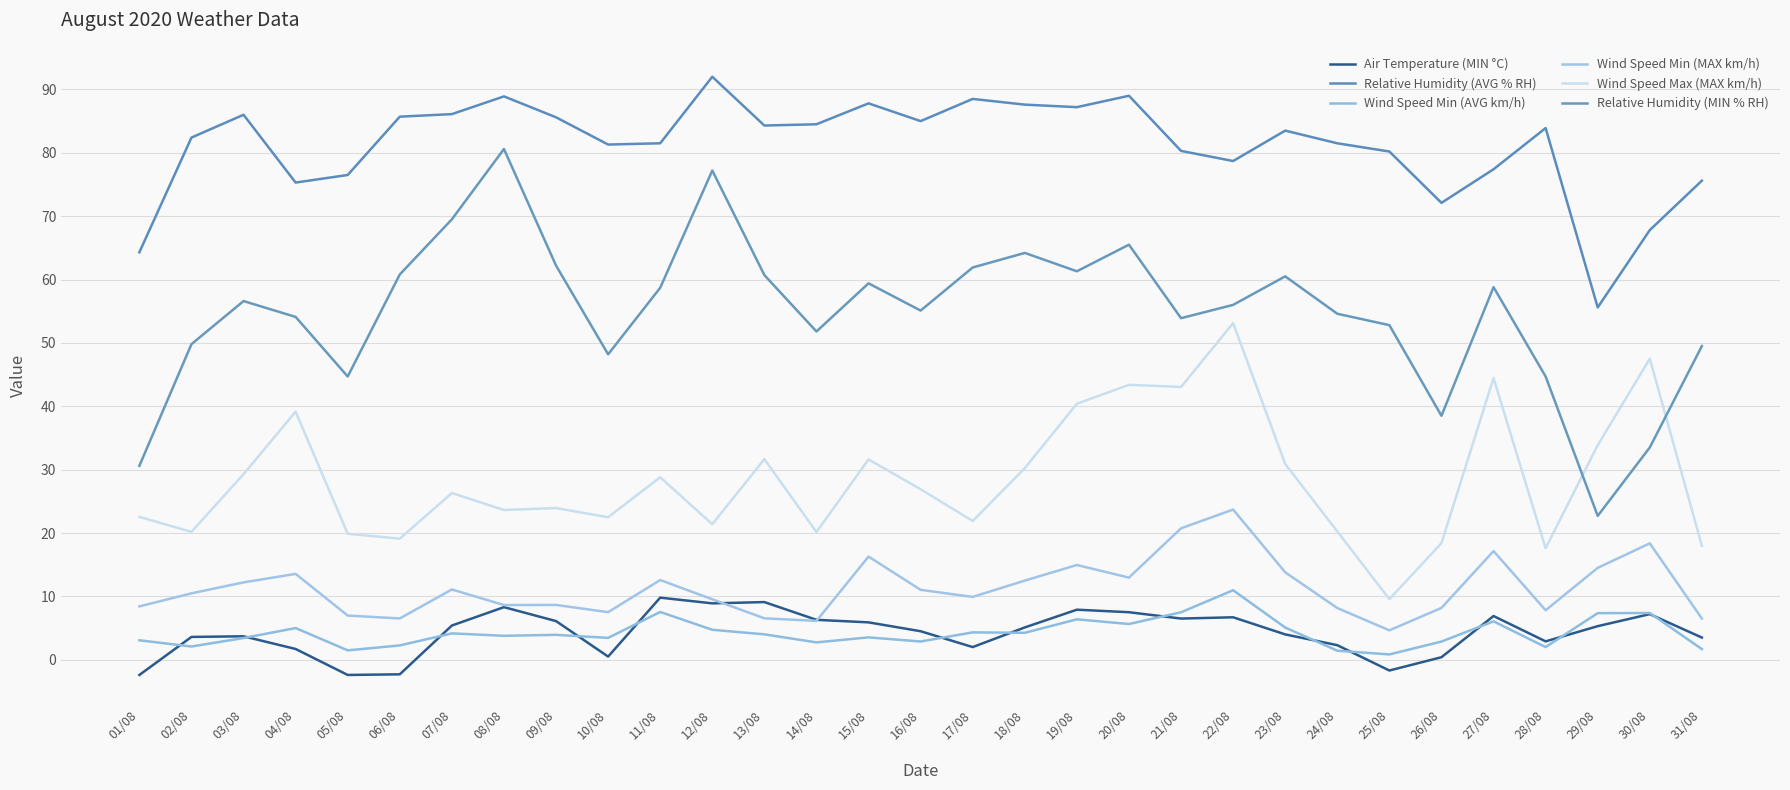

Does the chart display data point markers on the line(s)?

No